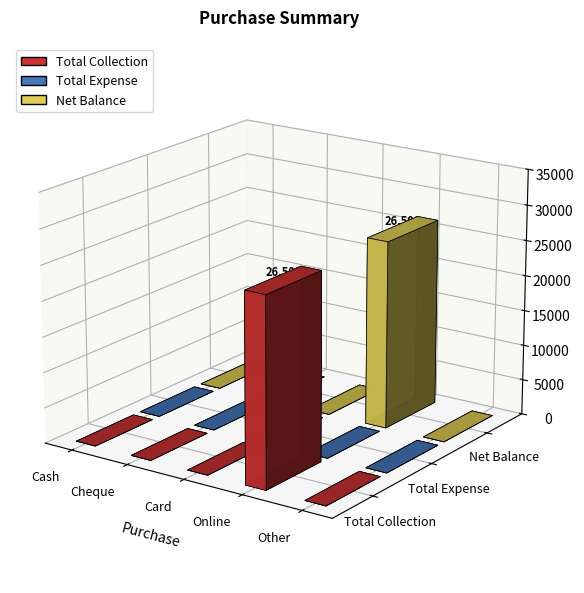

Does the chart contain any negative values?

No